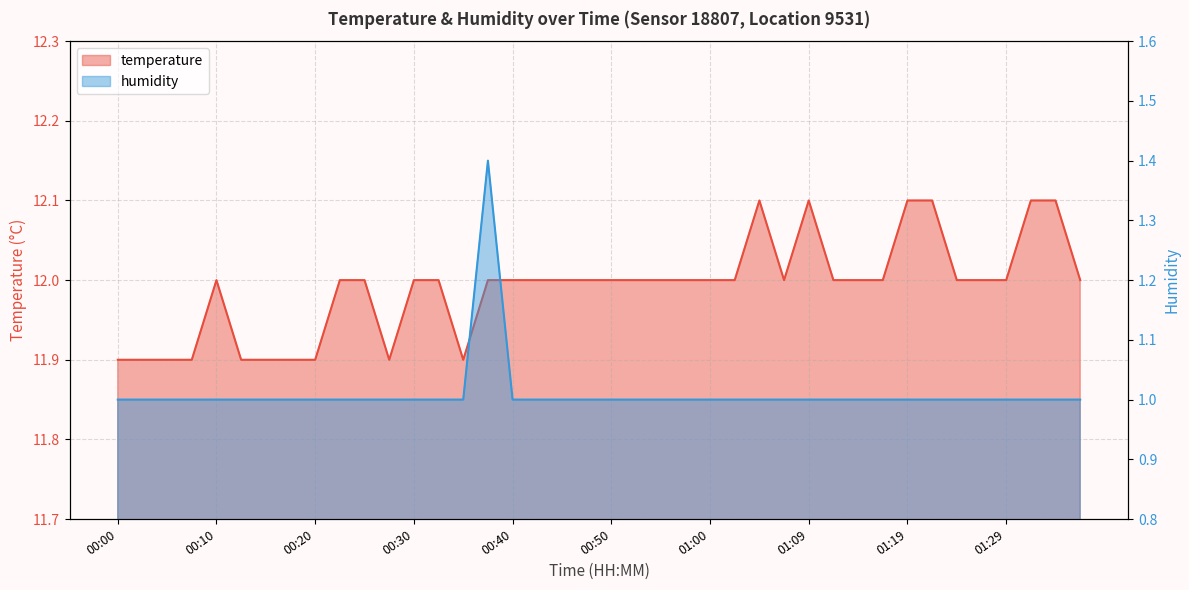

What is the total value across all series at 01:37?

13.0